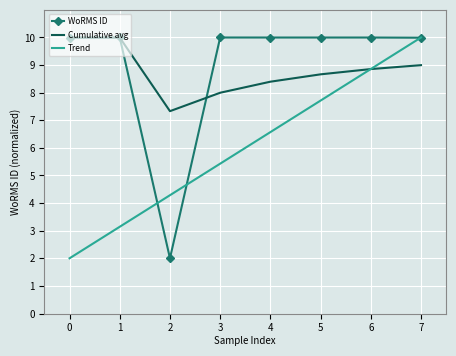

What is the average value of the Cumulative avg series?

8.8